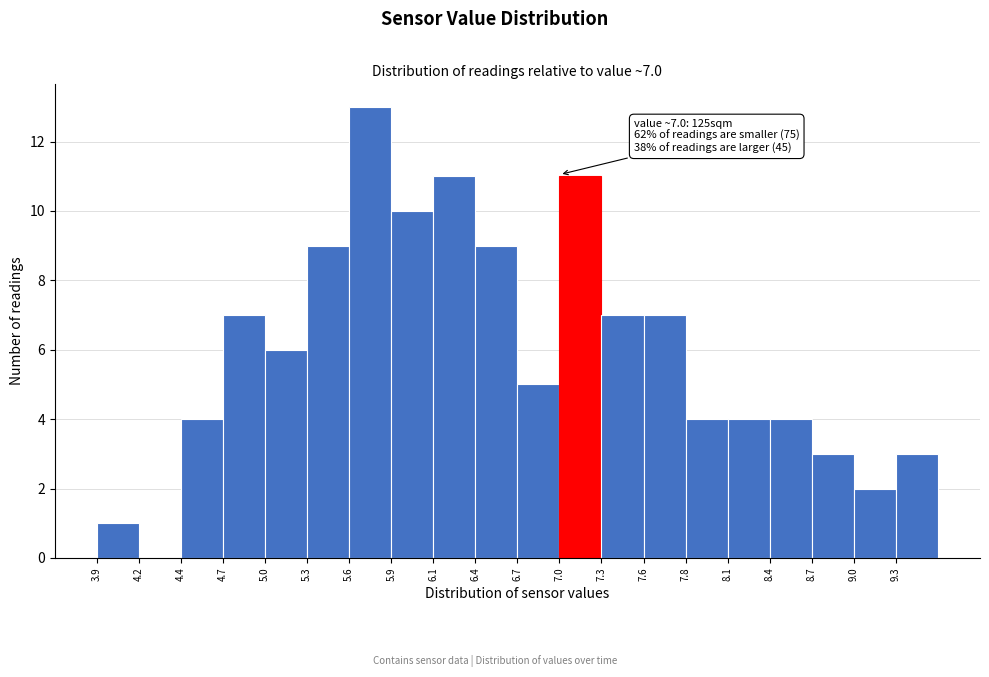

Over which range of the x-axis is the bar tallest?

5.60 to 5.85